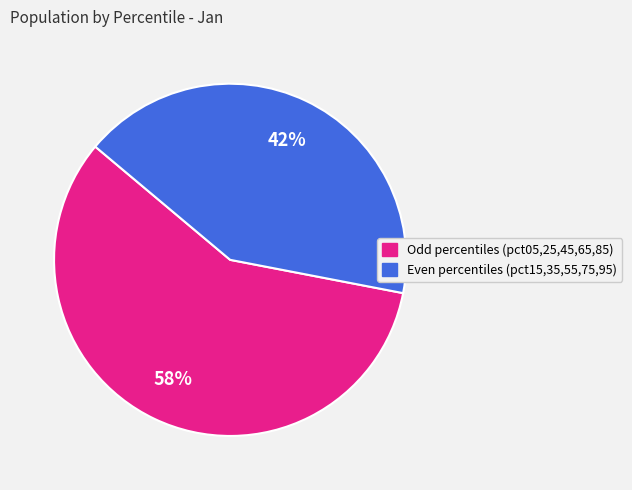

Is there a majority slice in this chart?

Yes